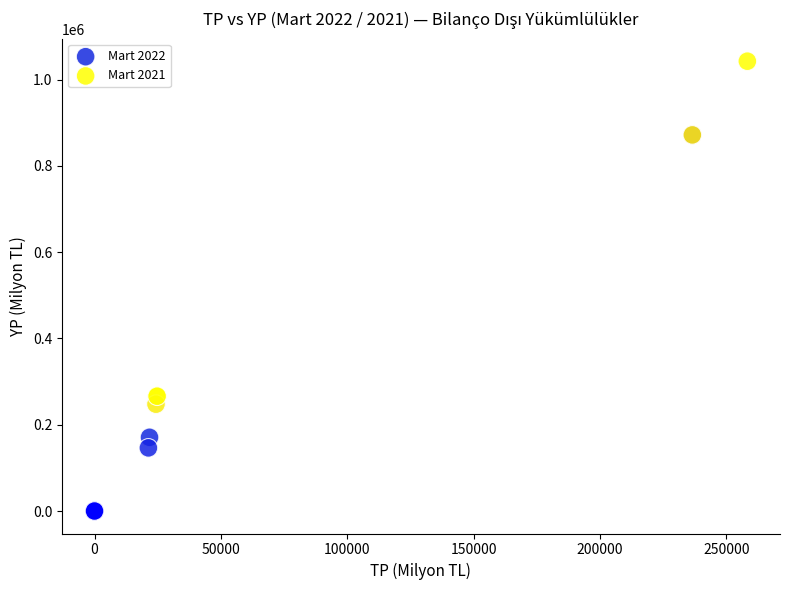

Which series reaches the maximum Y coordinate?

Mart 2022